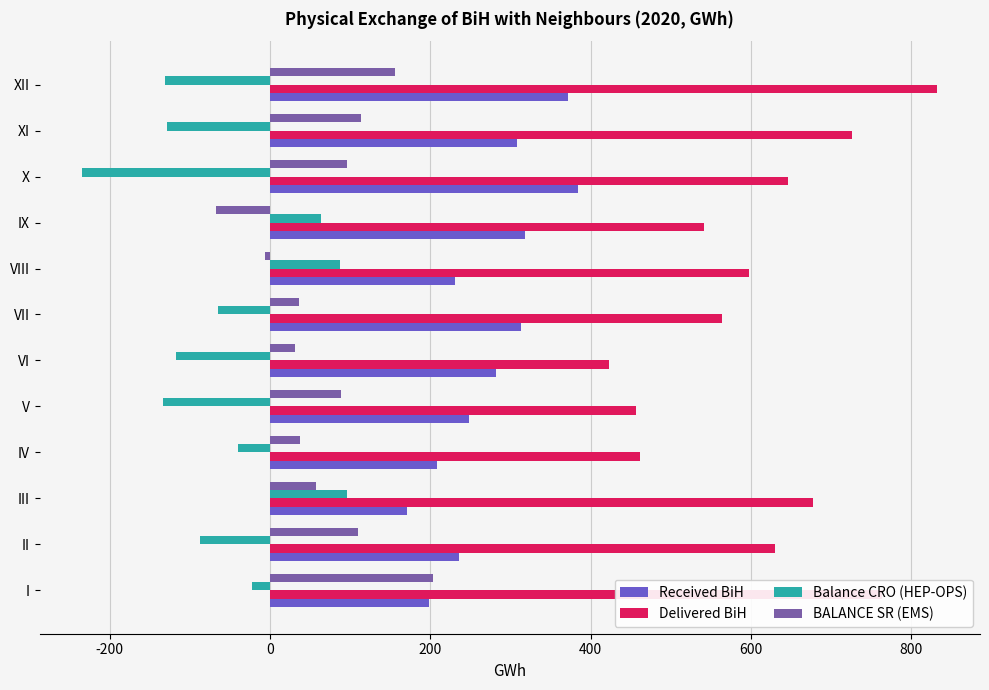

Rank the series by their maximum value, from highest to lowest.

Delivered BiH, Received BiH, BALANCE SR (EMS), Balance CRO (HEP-OPS)